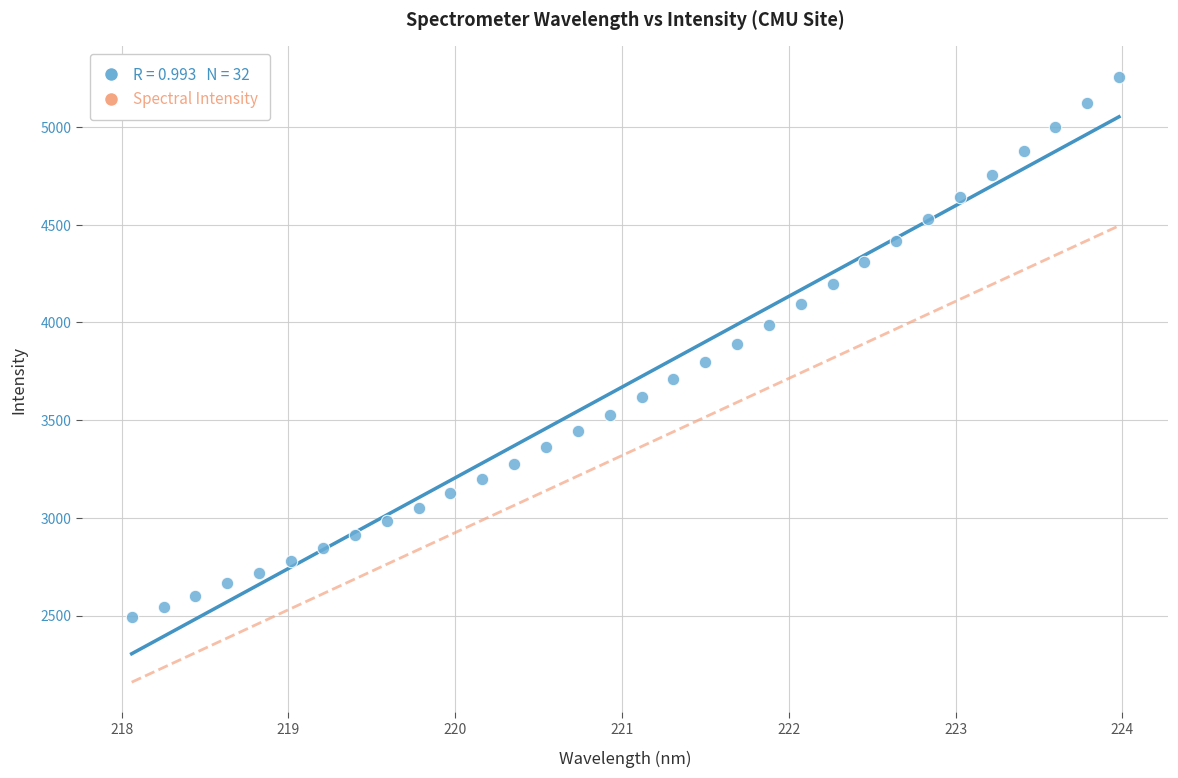

What is the range of Y values (max minus min)?

2765.7